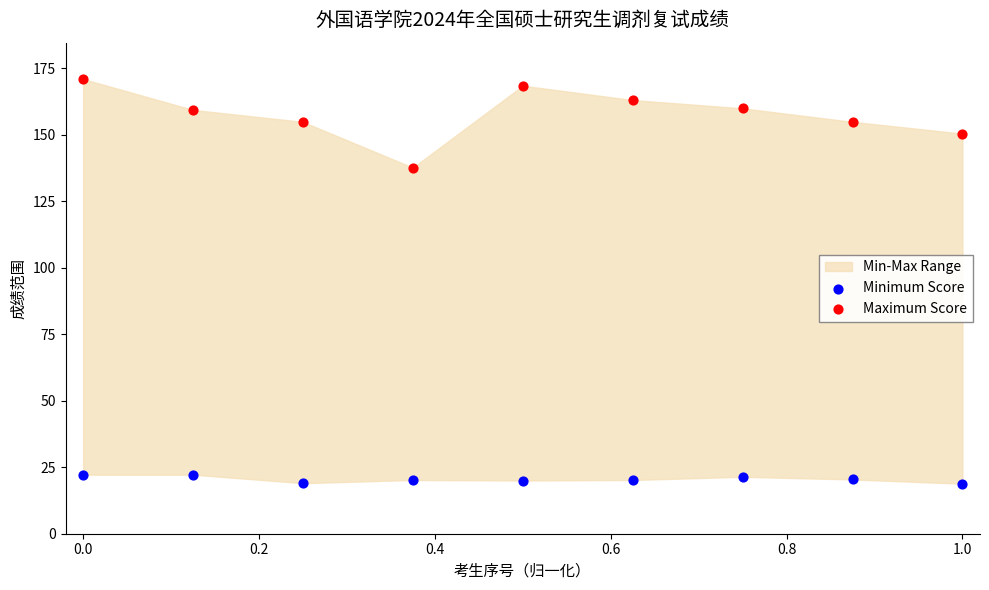

Across all series, what Y value is closest to 94?

137.6